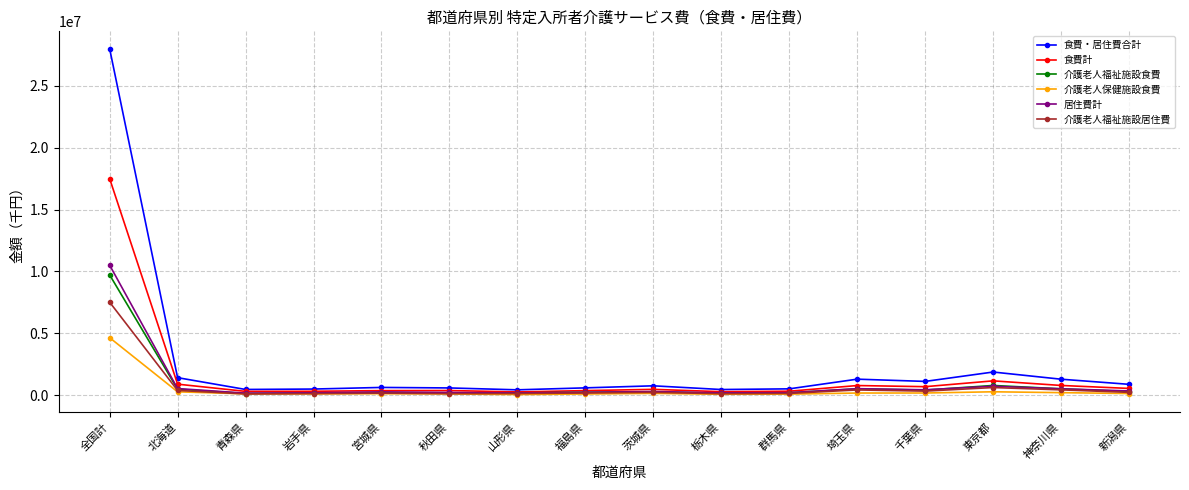

How many data points in 居住費計 are less than 286371?

8